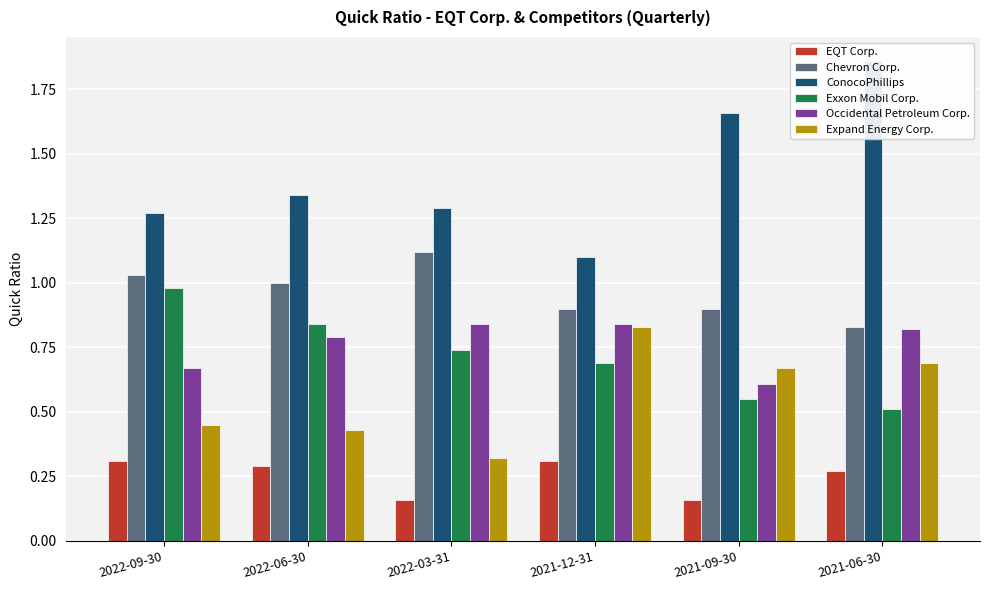

Which label corresponds to the smallest value in the chart?

2022-03-31